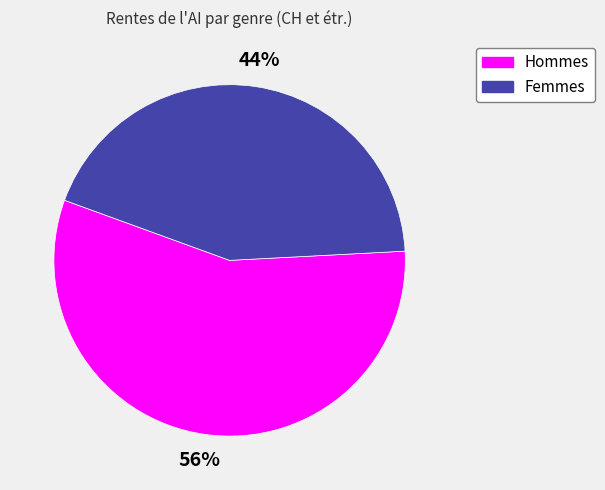

Which slice is the smallest?

Femmes